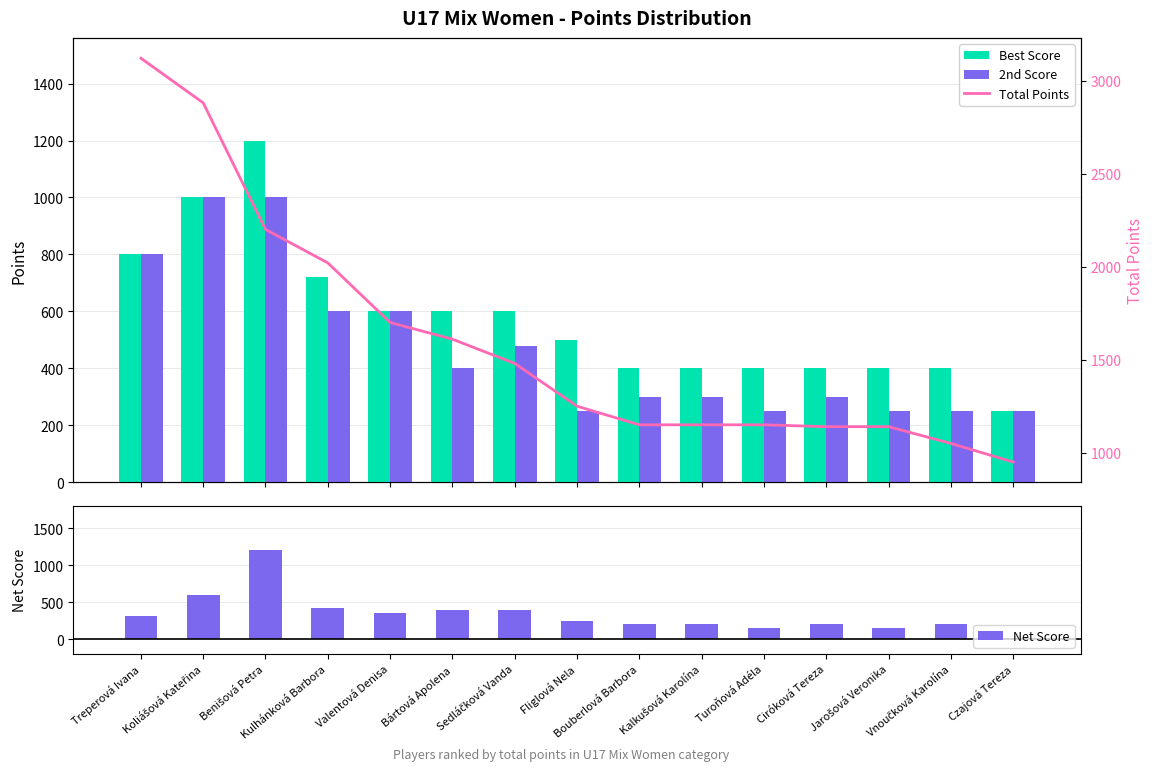

True or false: 2nd Score has a value of 167 at Fliglová Nela.

False